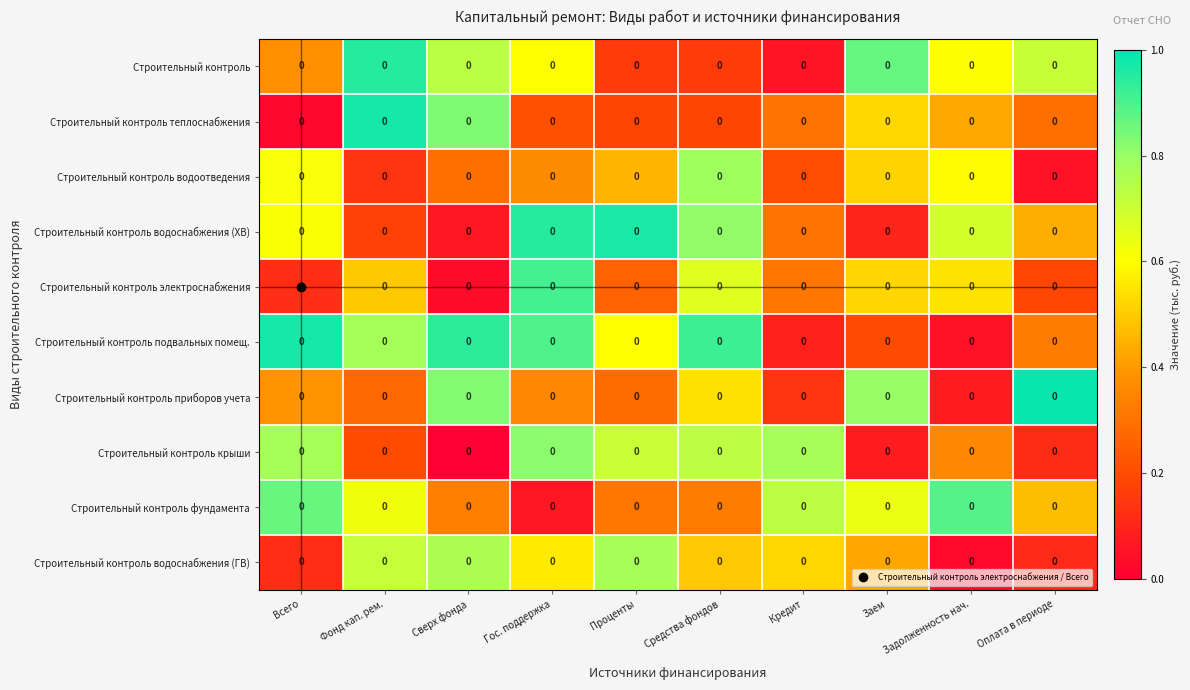

What is the difference between the maximum and minimum values in the Строительный контроль водоотведения series?

0.7